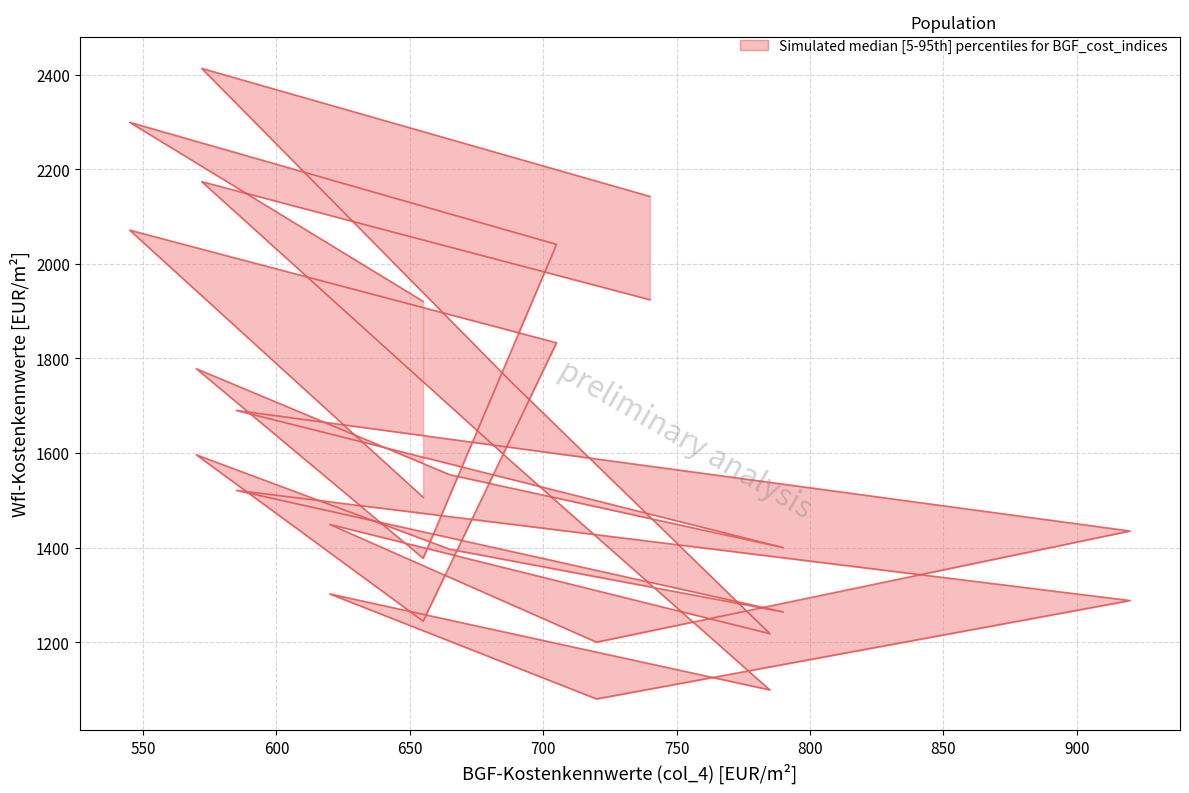

Which has a higher value, 688 or 705?

705